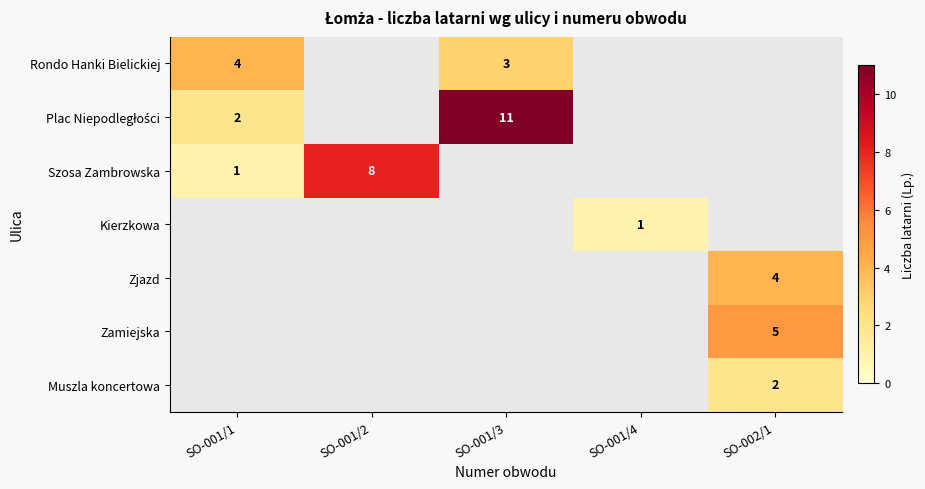

What is the total value across all series at SO-001/1?

7